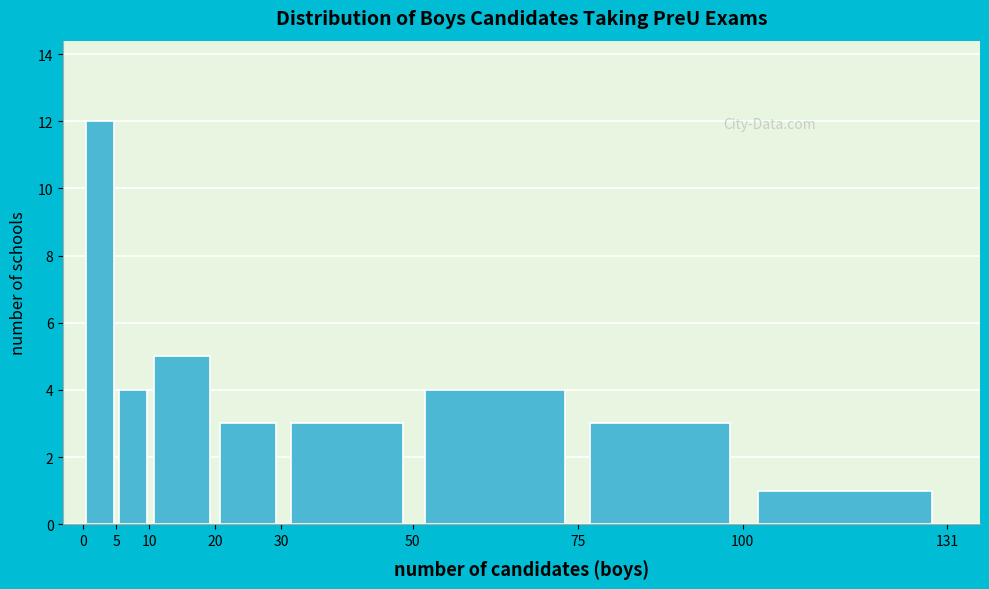

Over which range of the x-axis is the bar tallest?

0 to 5